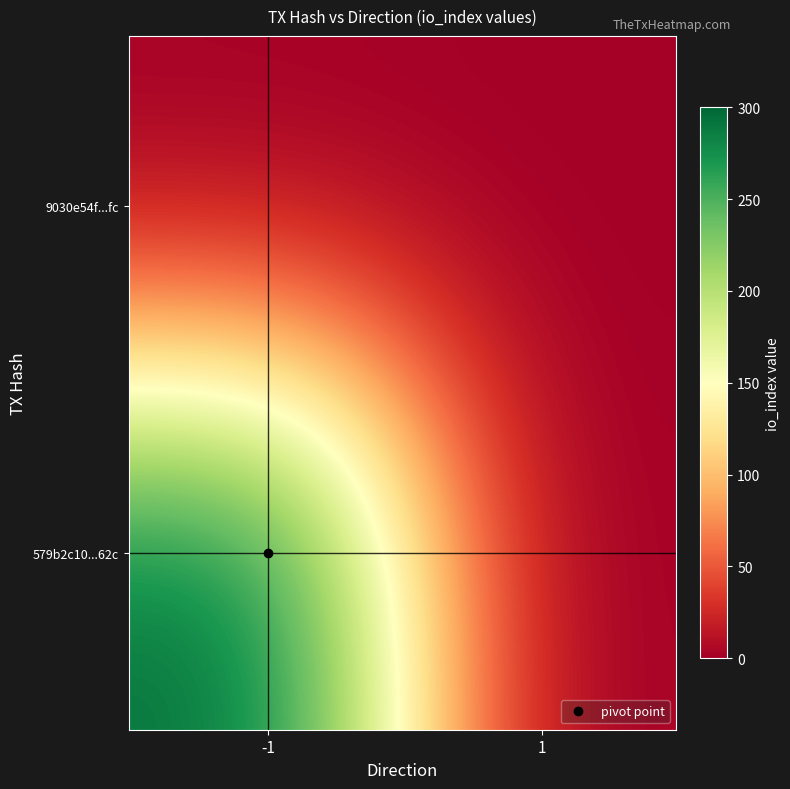

Count the number of categories in the chart.

2